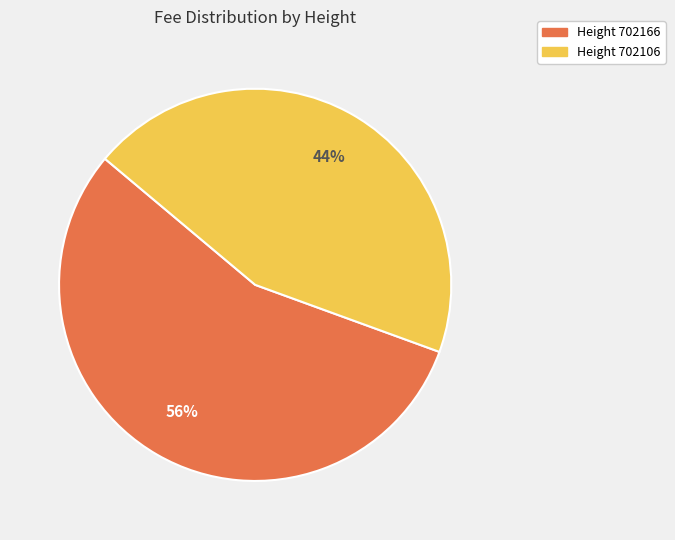

Is there a majority slice in this chart?

Yes